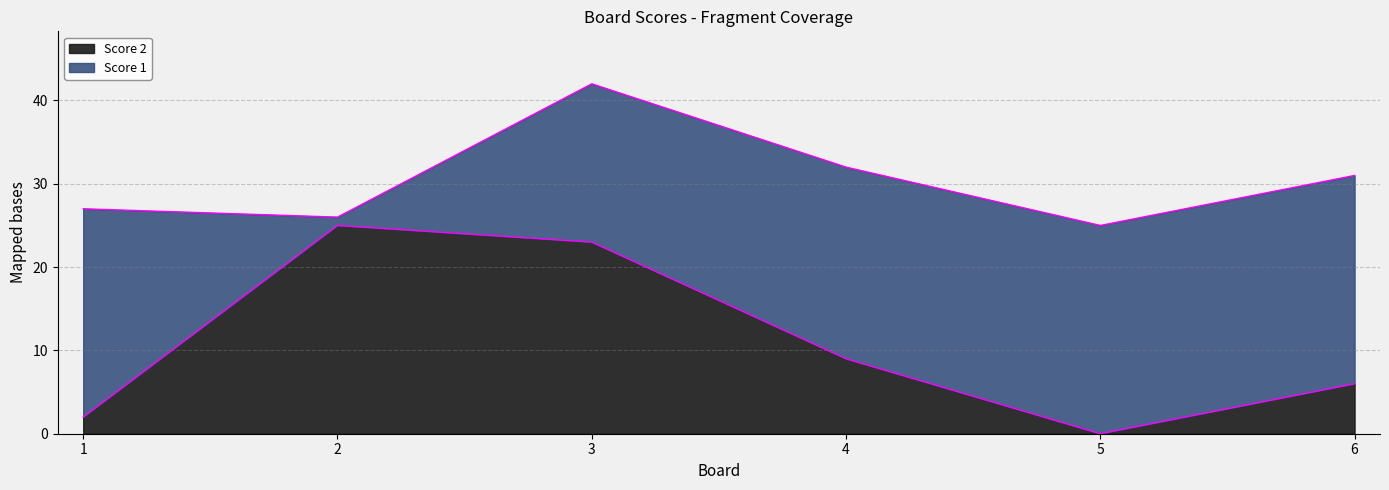

The chart shows a value of 6 at 6. True or false?

True